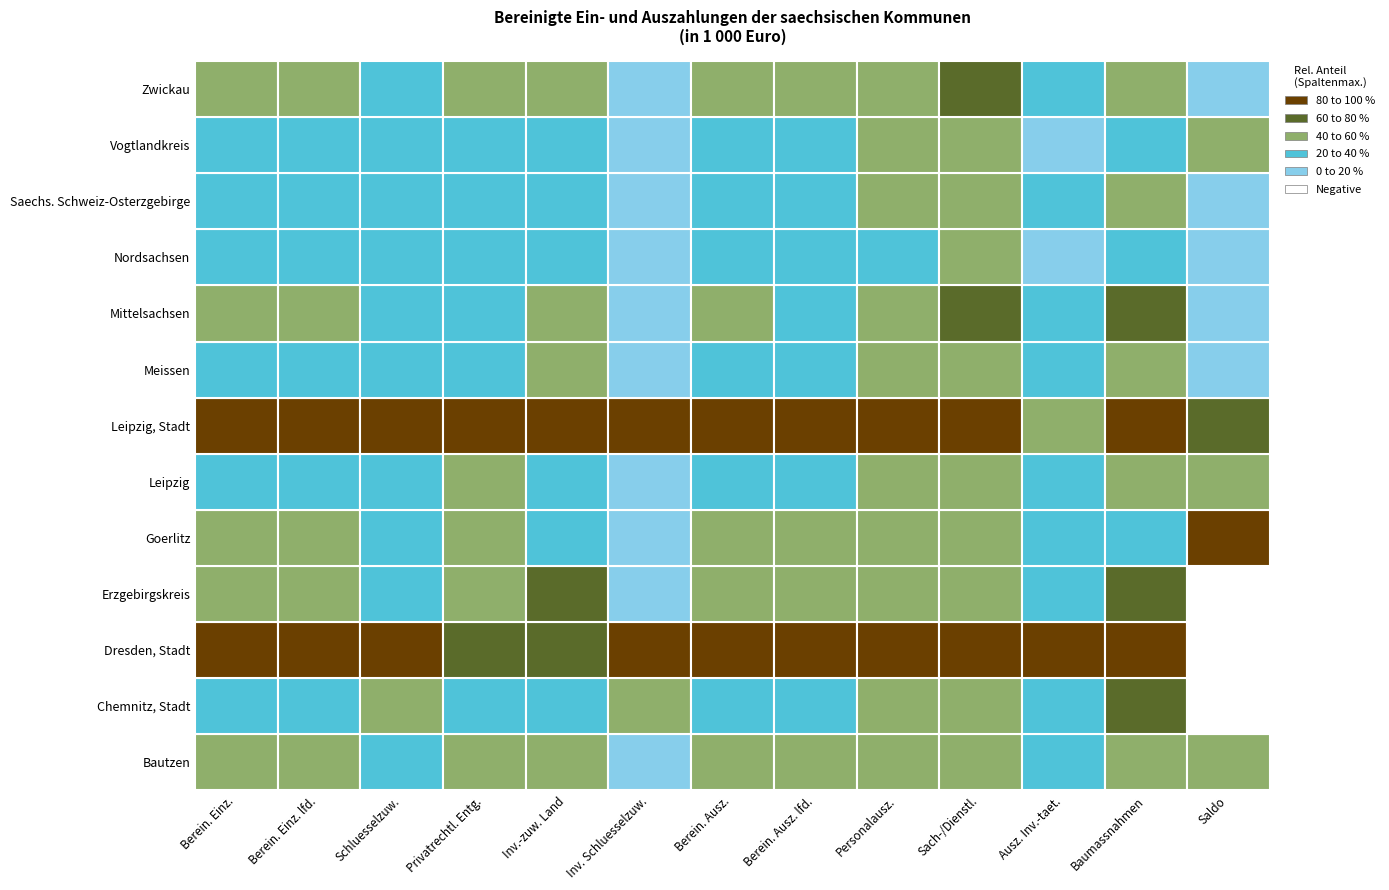

At how many categories does at least one series exceed 292759?

7